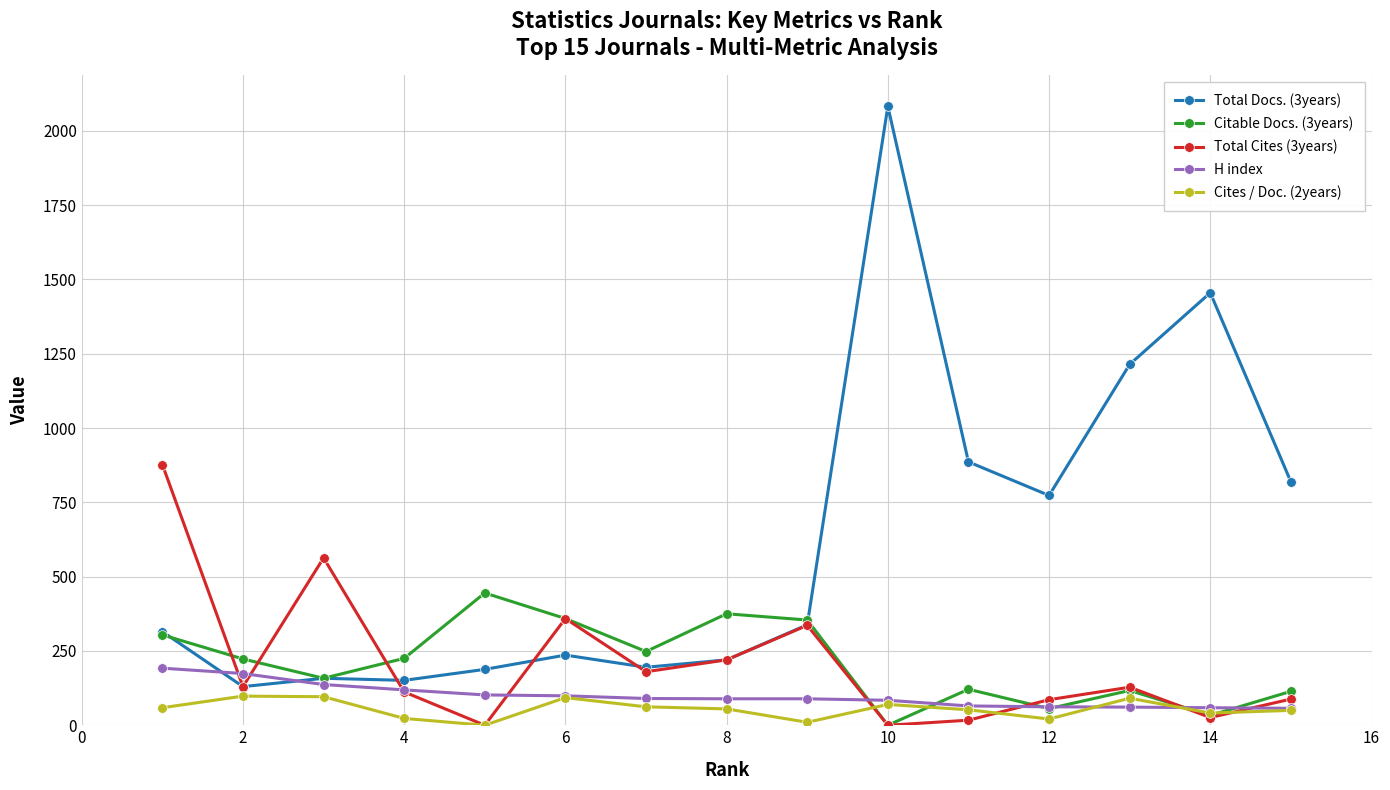

What is the maximum value shown in the chart?

2082